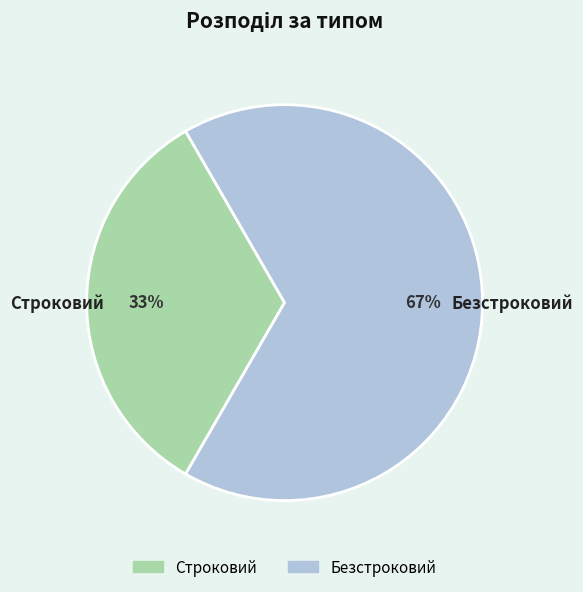

True or false: Безстроковий accounts for 67% of the total.

True